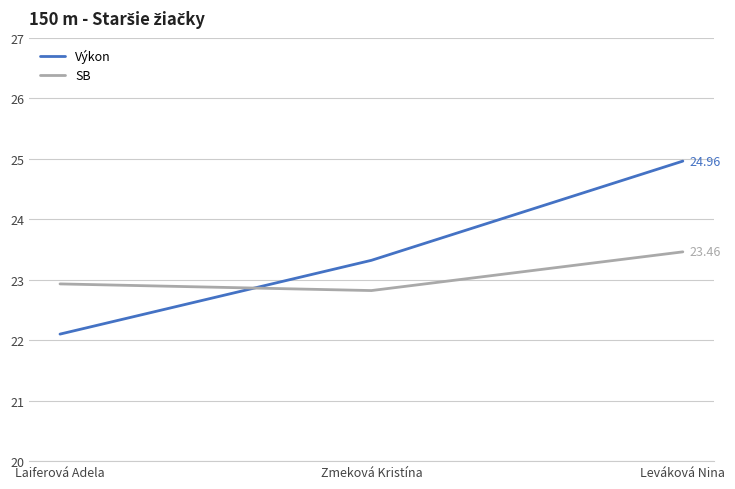

What are all the series names shown in the legend?

Výkon, SB